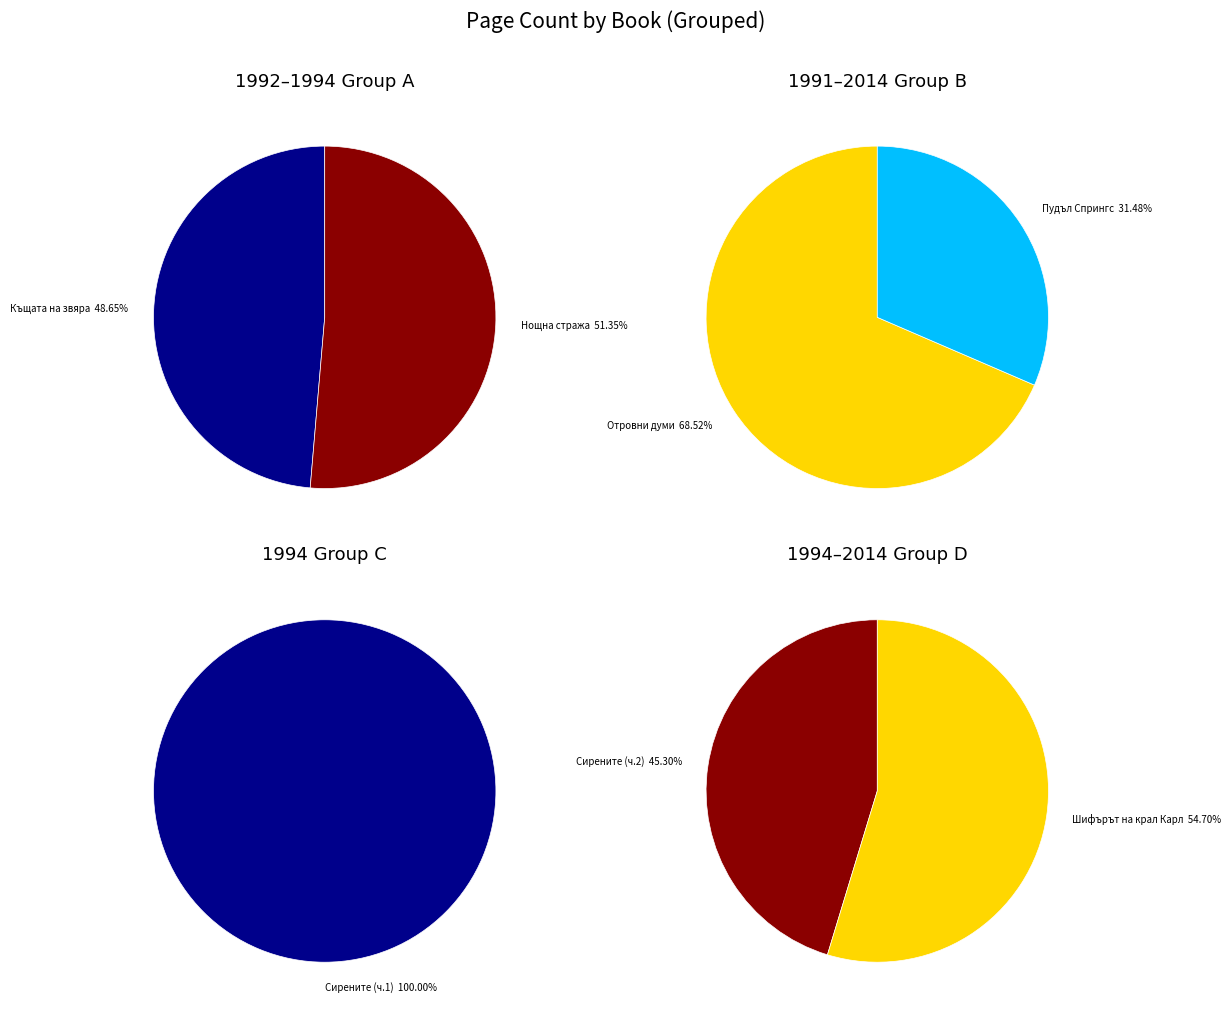

Count the number of slices in the pie.

7